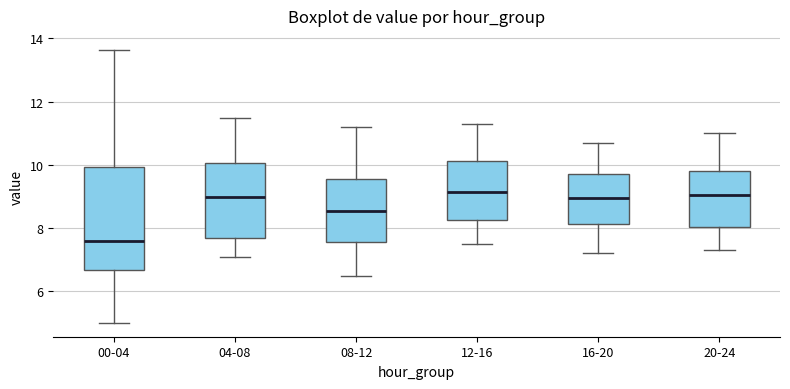

Reading left to right, transcribe this box plot: for each box, give where its median line is, the range the box spans, and where its two whiskers end, as read against the y-axis. The values are not printed on the chart, so give them approximately, as read against the axis.

00-04: median 7.6, box 6.6 to 10.0, whiskers 5.0 to 13.6
04-08: median 9.0, box 7.6 to 10.0, whiskers 7.2 to 11.6
08-12: median 8.6, box 7.6 to 9.6, whiskers 6.6 to 11.2
12-16: median 9.2, box 8.2 to 10.2, whiskers 7.6 to 11.4
16-20: median 9.0, box 8.2 to 9.8, whiskers 7.2 to 10.8
20-24: median 9.0, box 8.0 to 9.8, whiskers 7.4 to 11.0